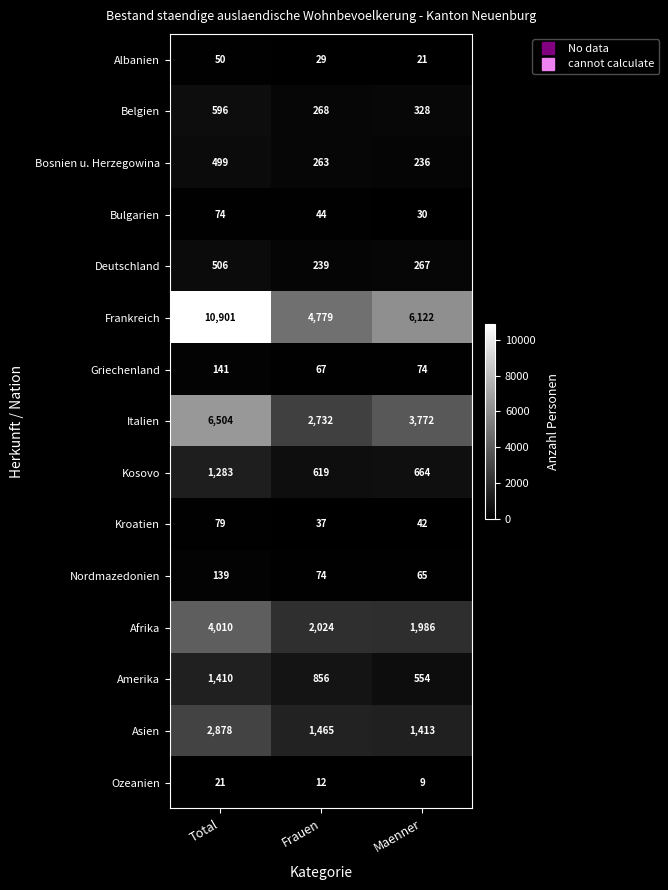

Rank the series at Total from highest to lowest value.

Frankreich, Italien, Afrika, Asien, Amerika, Kosovo, Belgien, Deutschland, Bosnien u. Herzegowina, Griechenland, Nordmazedonien, Kroatien, Bulgarien, Albanien, Ozeanien